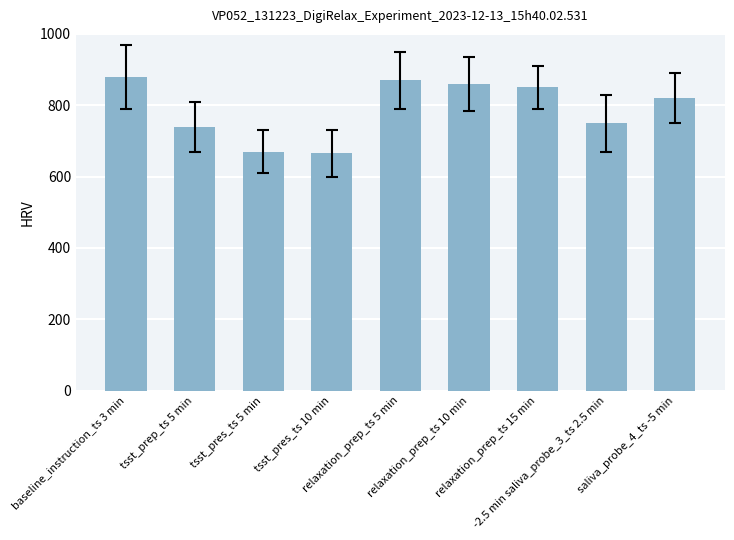

At which label does the data first exceed 820?

baseline_instruction_ts 3 min